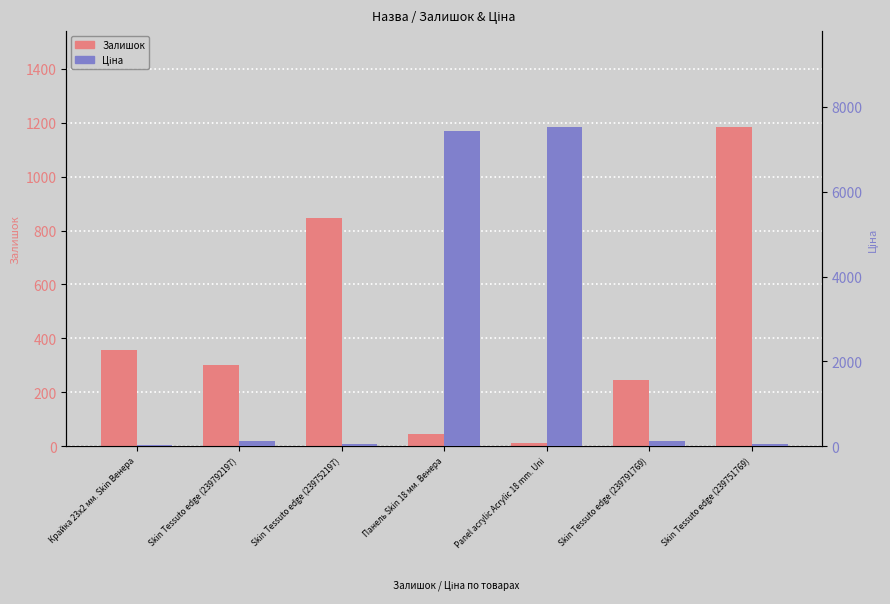

At Skin Tessuto edge (239791769), list the series in order from largest to smallest.

Залишок, Ціна